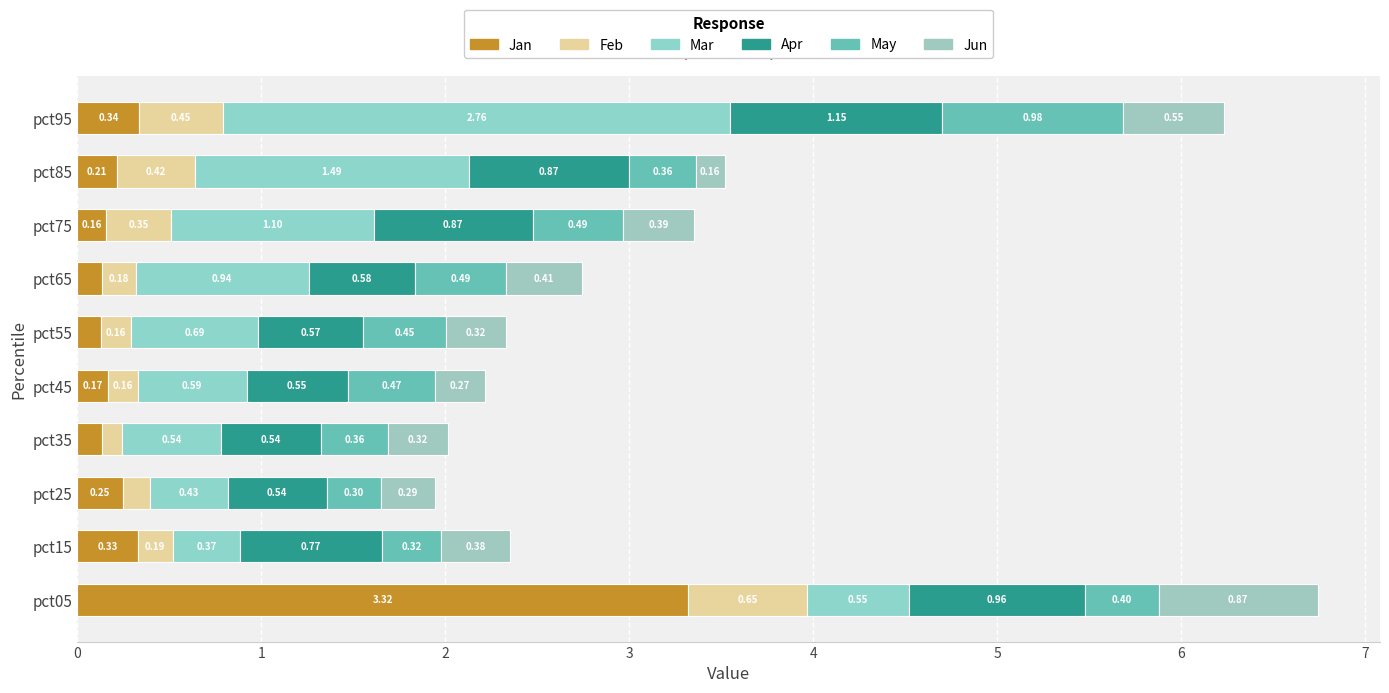

How many series are shown in this chart?

6